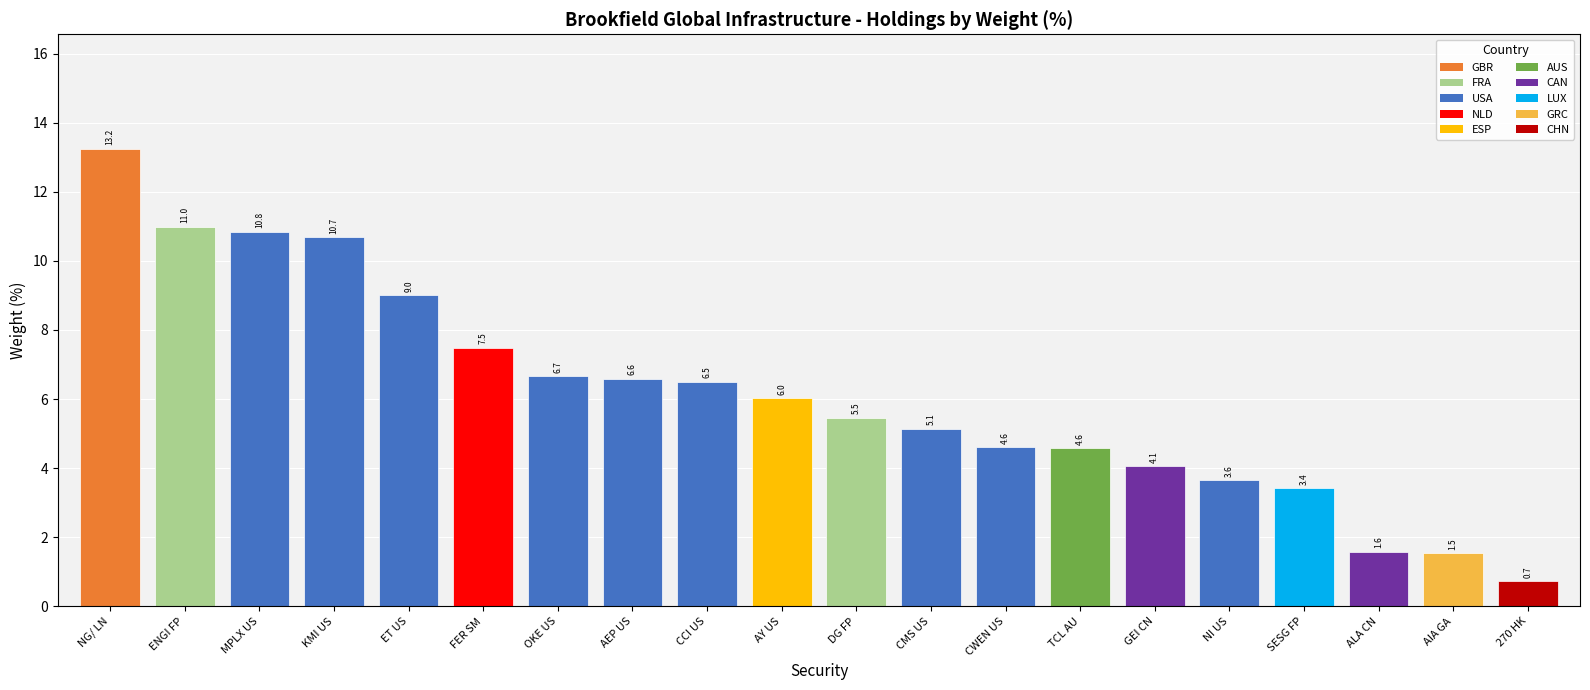

Reading left to right, list all the values displayed in this chart.

NG/ LN=13.2	ENGI FP=11.0	MPLX US=10.8	KMI US=10.7	ET US=9.0	FER SM=7.5	OKE US=6.7	AEP US=6.6	CCI US=6.5	AY US=6.0	DG FP=5.5	CMS US=5.1	CWEN US=4.6	TCL AU=4.6	GEI CN=4.1	NI US=3.6	SESG FP=3.4	ALA CN=1.6	AIA GA=1.5	270 HK=0.7